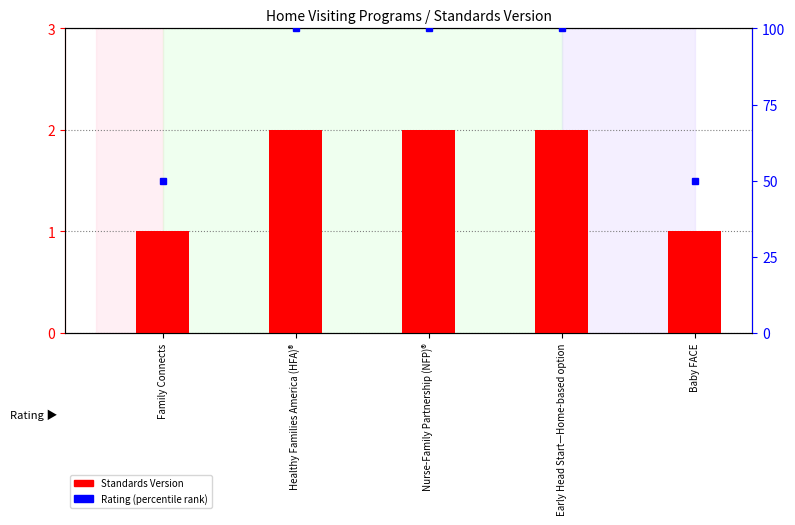

Which category has the lowest value across all series?

Family Connects